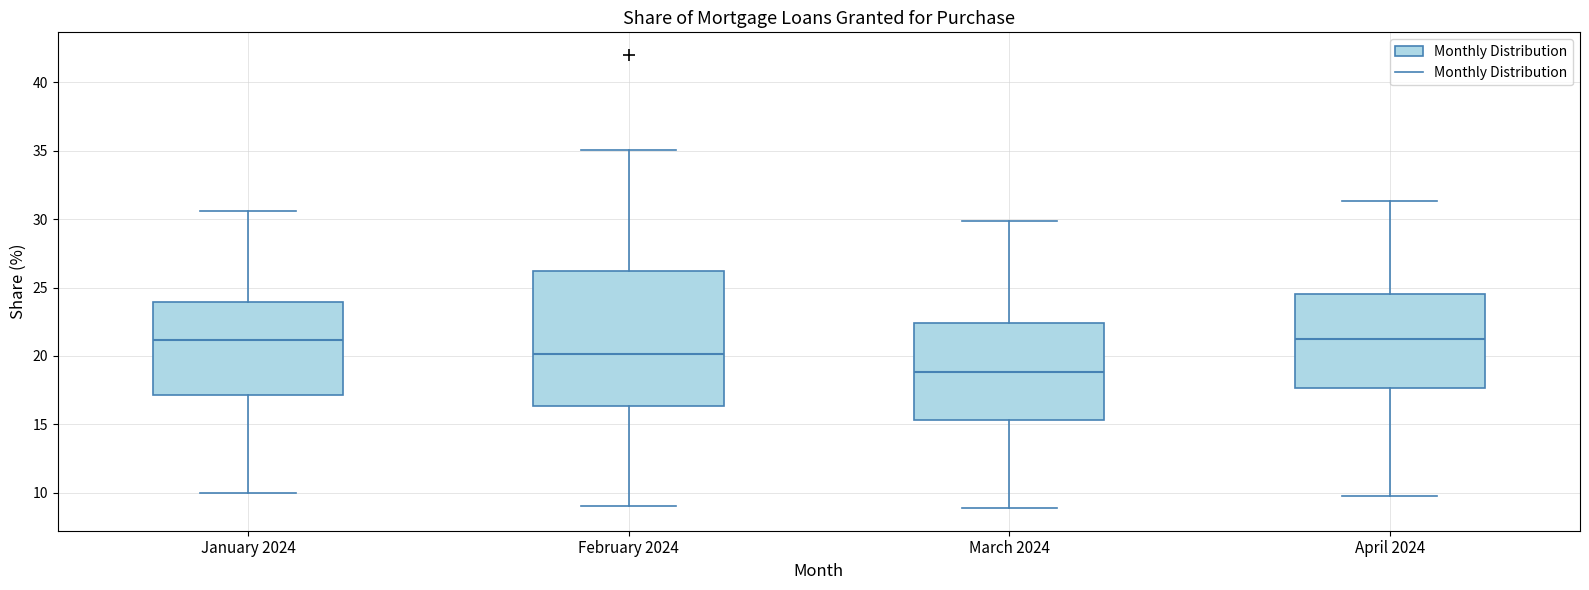

Which box is the tallest, from its lower edge to its upper edge?

February 2024